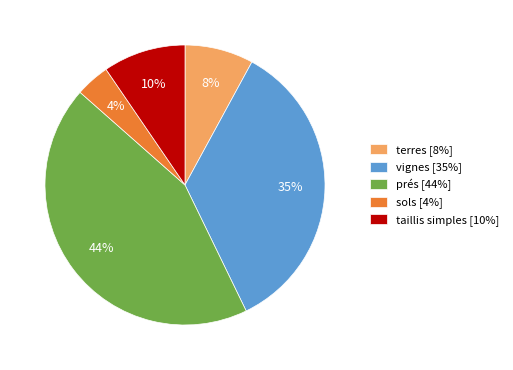

Combined, do taillis simples and sols account for over 50%?

No